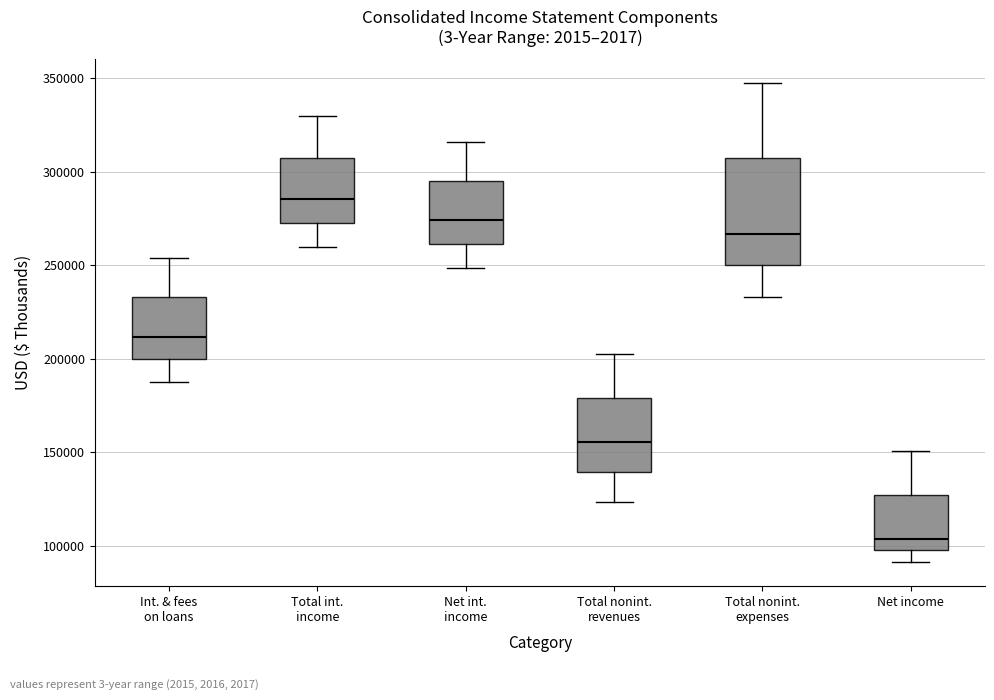

Which box is the tallest, from its lower edge to its upper edge?

Total nonint. expenses